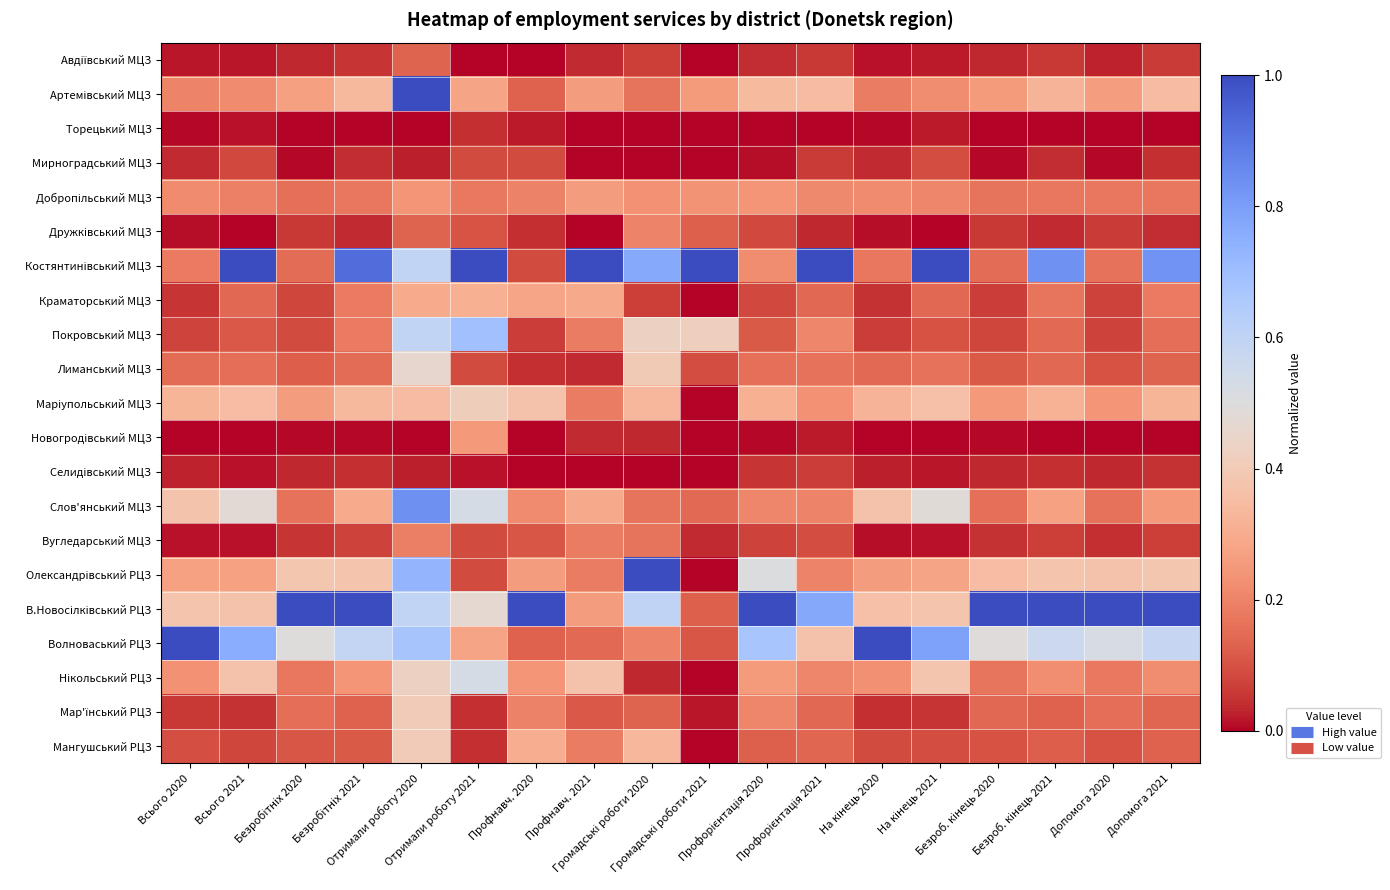

What is the total value across all series at Профорієнтація 2021?

4.7